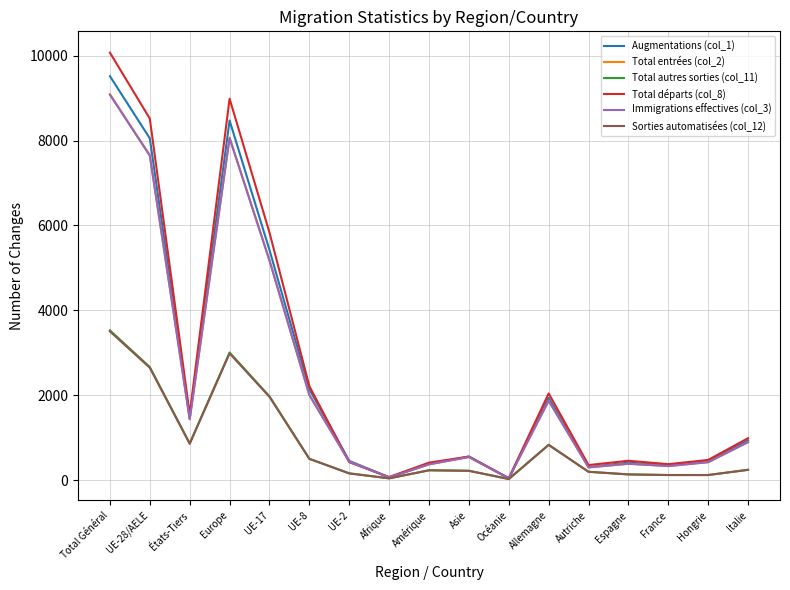

At which category is the sum across all series the highest?

Total Général